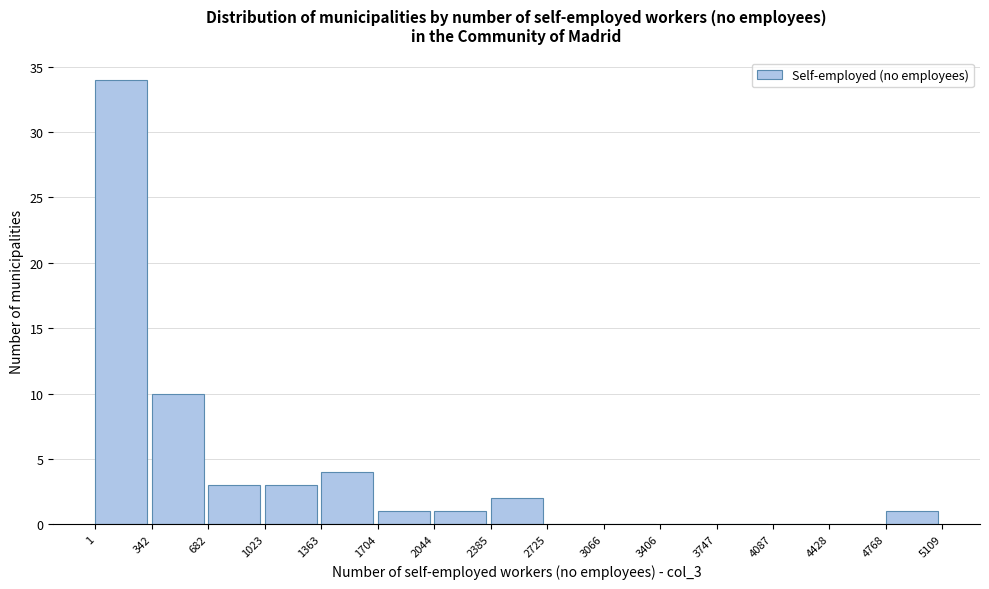

Reading left to right, transcribe this chart: for each bar, give the range it covers on the x-axis and its height. The values are not printed on the chart, so give them approximately, as read against the axis.

1 to 342: 34
342 to 682: 10
682 to 1023: 3
1023 to 1363: 3
1363 to 1704: 4
1704 to 2044: 1
2044 to 2385: 1
2385 to 2725: 2
2725 to 3066: 0
3066 to 3406: 0
3406 to 3747: 0
3747 to 4087: 0
4087 to 4428: 0
4428 to 4768: 0
4768 to 5109: 1